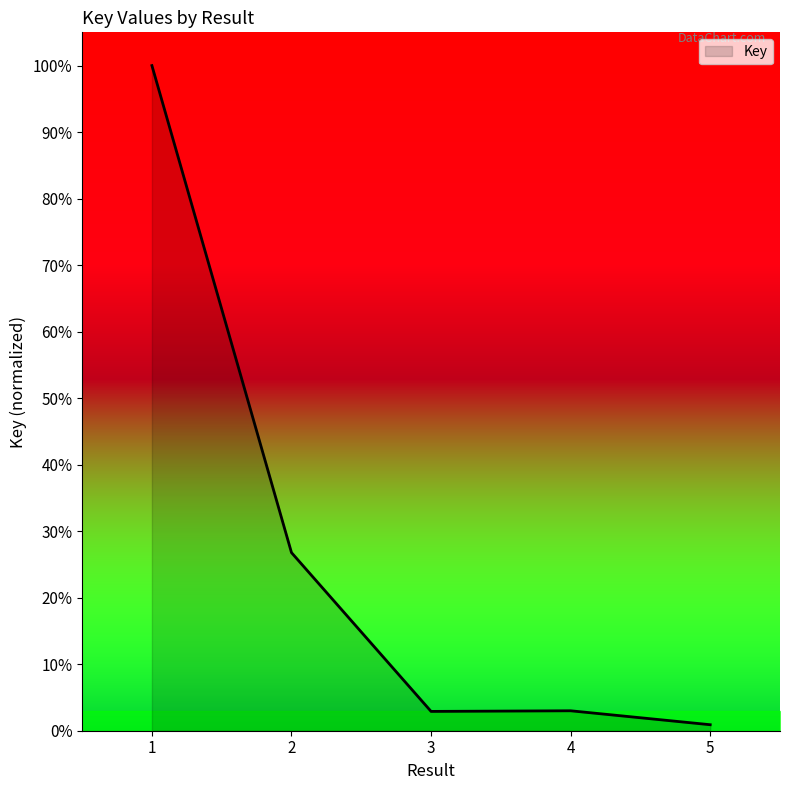

What is the sum of the values at 1 and 4?

103.0